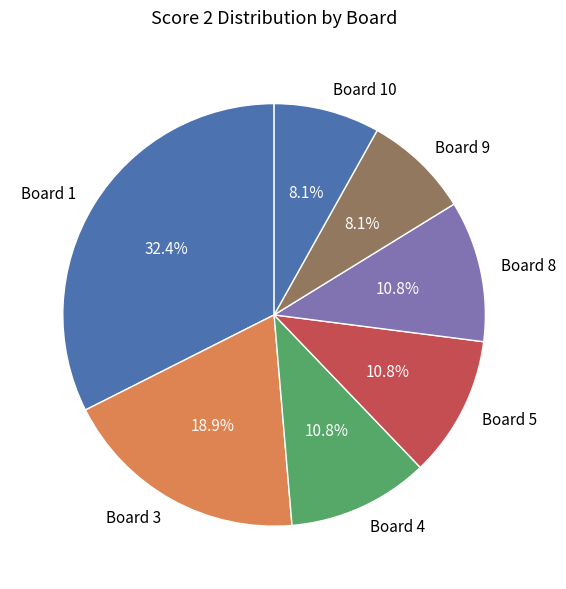

Count the number of slices in the pie.

7